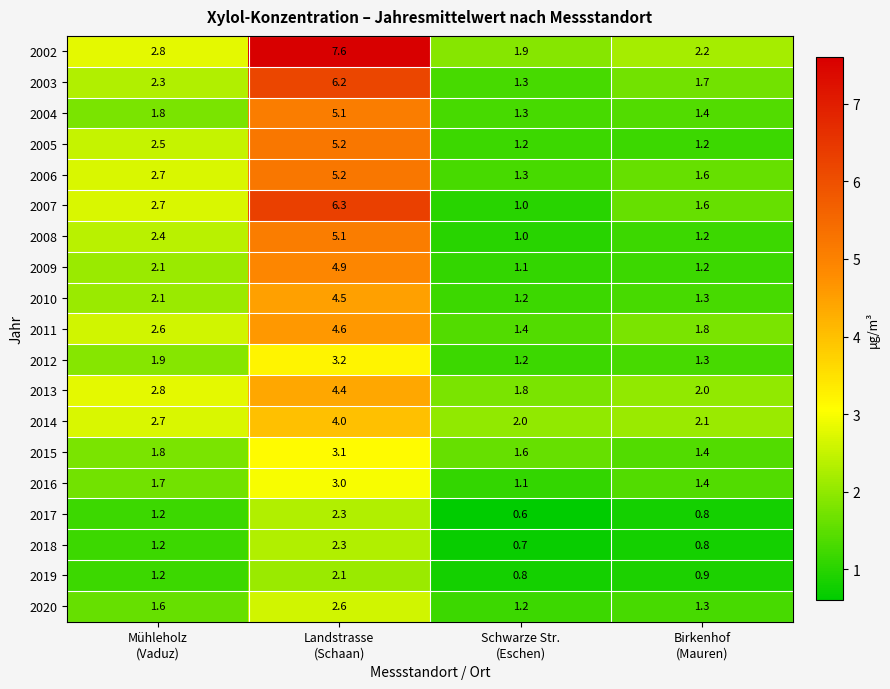

Count the number of data series in this chart.

19